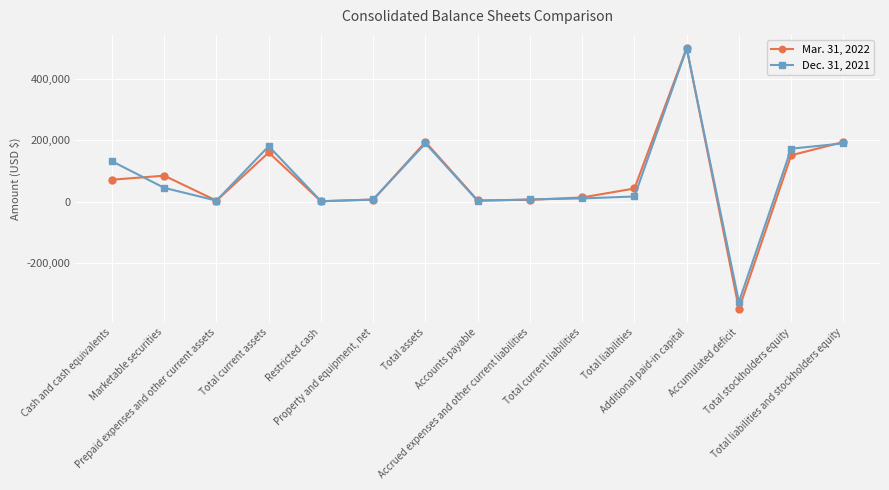

What is the label of the 11th point from the right?

Restricted cash